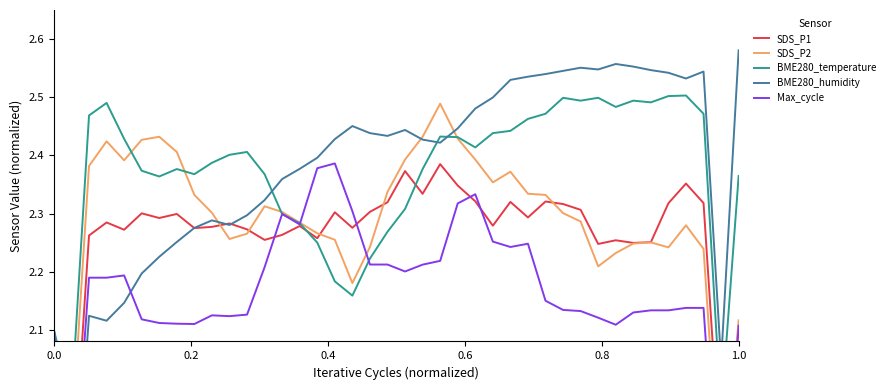

How many values in the SDS_P1 series are below 2?

2